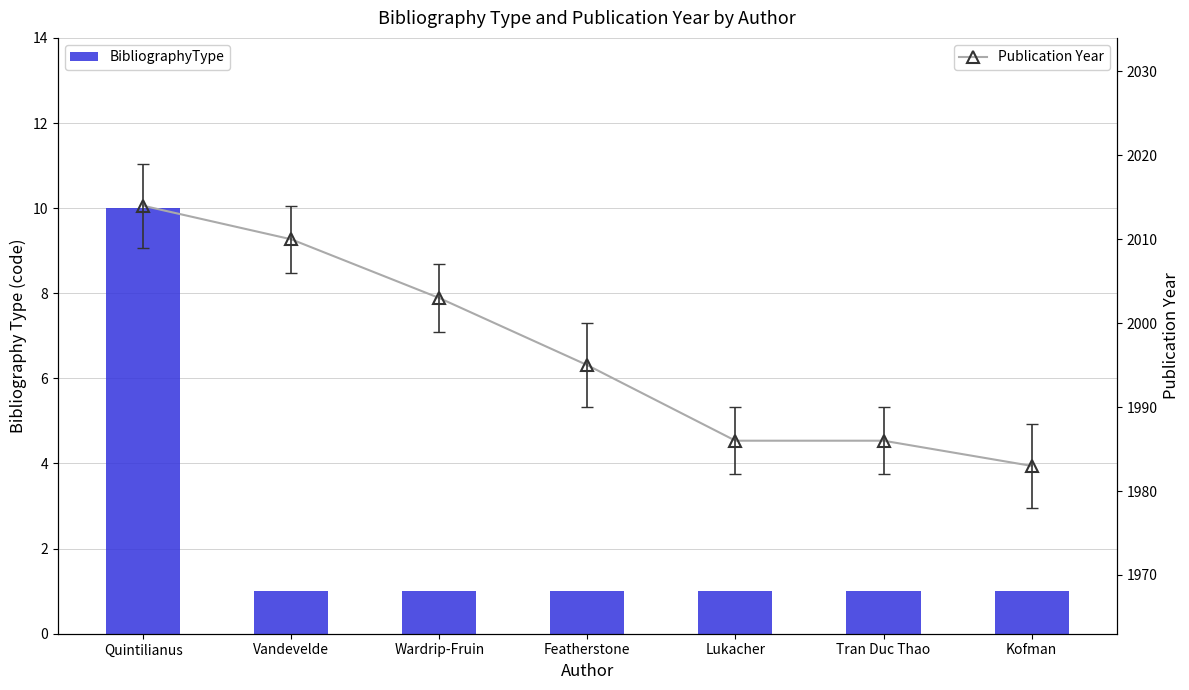

What position from the right is Quintilianus?

7